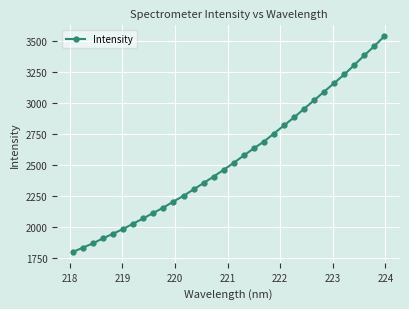

What is the value of the 24th point from the left?

2951.9